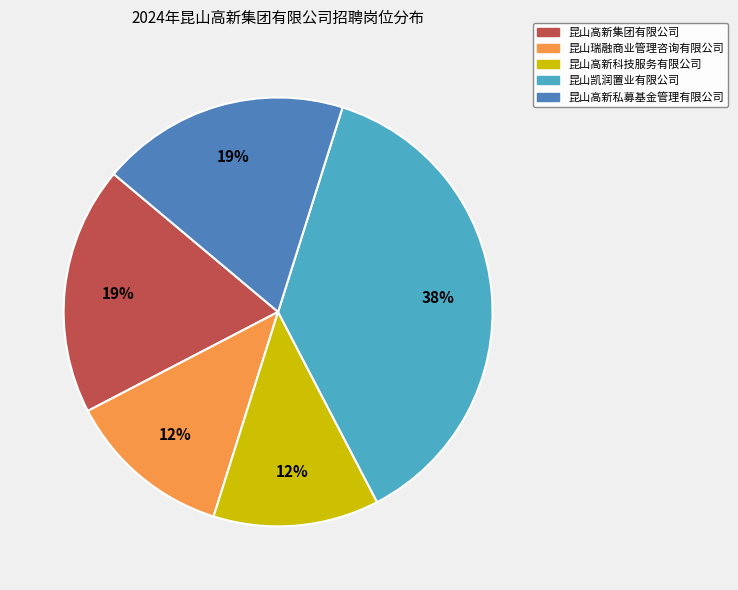

How many slices are in this pie chart?

5